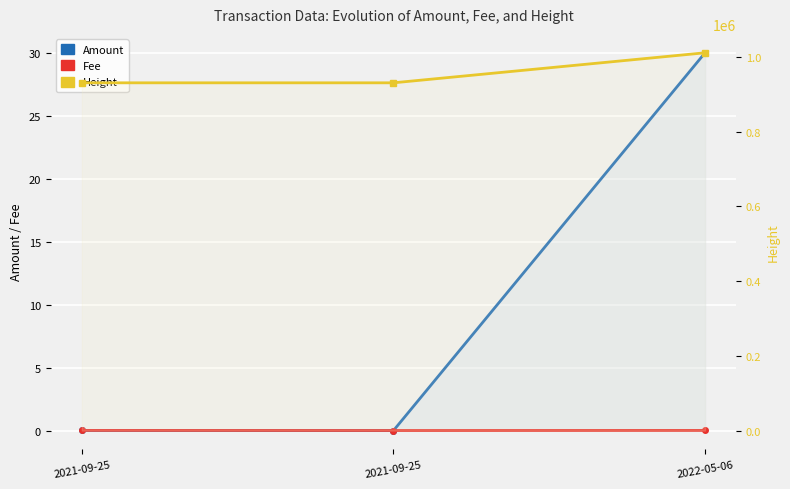

What is the spread (max minus min) of values at 2021-09-25?

930769.0